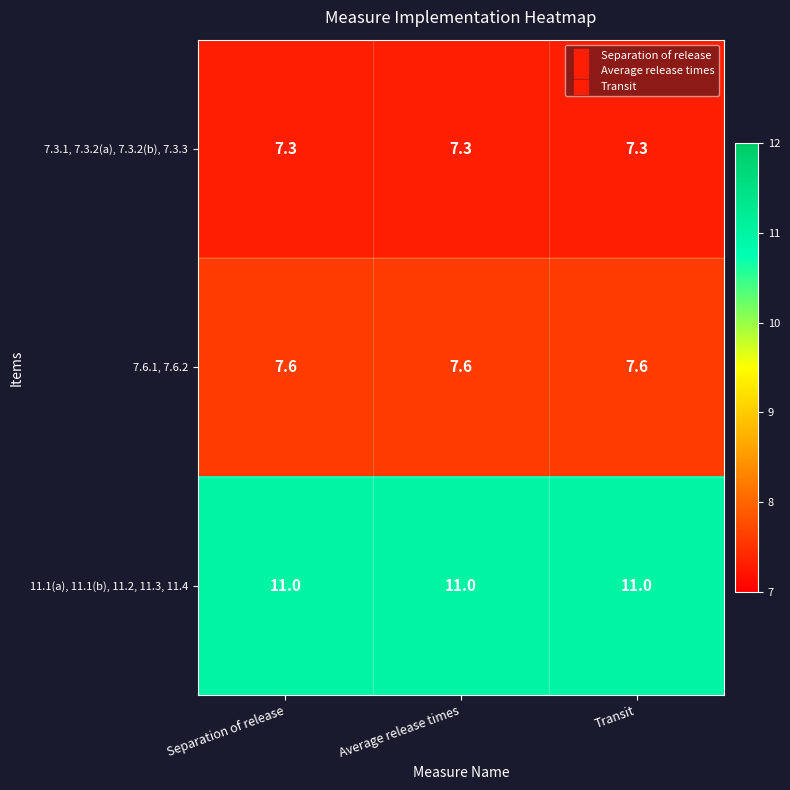

Which series has the largest total across all categories?

11.1(a), 11.1(b), 11.2, 11.3, 11.4